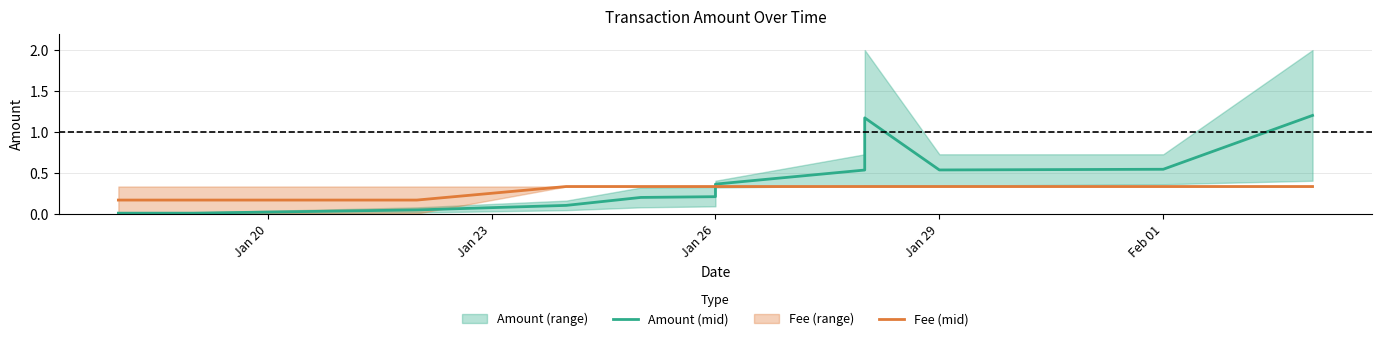

Reading left to right, transcribe all the data shown in this chart.

Amount (mid): 0.0	0.0	0.0	0.0	0.1	0.2	0.2	0.4	0.5	1.2	0.5	0.5	1.2
Fee (mid): 0.2	0.2	0.2	0.2	0.3	0.3	0.3	0.3	0.3	0.3	0.3	0.3	0.3